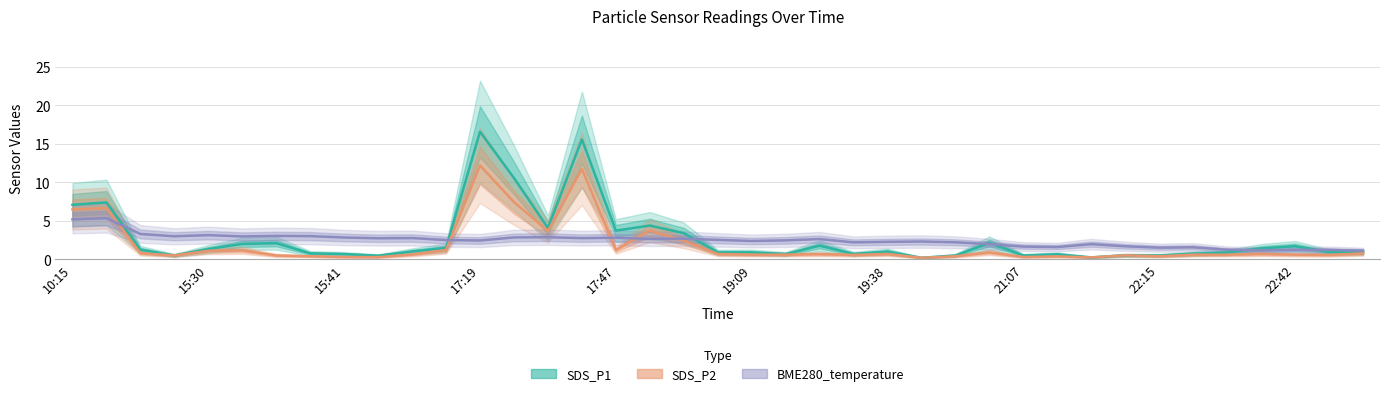

Reading right to left, list all the values displayed in this chart.

SDS_P1: 22:53=0.9	22:51=0.9	22:42=1.7	22:40=1.4	22:36=0.9	22:26=0.7	22:15=0.5	21:59=0.5	21:27=0.2	21:10=0.7	21:07=0.5	21:02=2.1	20:27=0.5	19:48=0.2	19:38=1.0	19:23=0.7	19:20=1.8	19:14=0.7	19:09=0.9	19:06=0.9	17:58=3.4	17:55=4.4	17:47=3.7	17:40=15.6	17:37=4.1	17:22=10.6	17:19=16.6	17:16=1.5	15:54=1.0	15:49=0.5	15:41=0.7	15:38=0.8	15:36=2.1	15:33=2.0	15:30=1.3	15:28=0.5	15:15=1.2	10:18=7.4	10:15=7.1
SDS_P2: 22:53=0.8	22:51=0.6	22:42=0.6	22:40=0.7	22:36=0.6	22:26=0.6	22:15=0.4	21:59=0.5	21:27=0.2	21:10=0.4	21:07=0.3	21:02=0.9	20:27=0.4	19:48=0.2	19:38=0.7	19:23=0.6	19:20=0.7	19:14=0.6	19:09=0.6	19:06=0.7	17:58=2.4	17:55=3.8	17:47=1.2	17:40=11.7	17:37=3.7	17:22=7.4	17:19=12.2	17:16=1.2	15:54=0.6	15:49=0.3	15:41=0.3	15:38=0.4	15:36=0.5	15:33=1.2	15:30=1.1	15:28=0.5	15:15=0.8	10:18=6.7	10:15=6.5
BME280_temperature: 22:53=1.1	22:51=1.2	22:42=1.2	22:40=1.2	22:36=1.2	22:26=1.6	22:15=1.5	21:59=1.7	21:27=2.0	21:10=1.6	21:07=1.6	21:02=2.0	20:27=2.2	19:48=2.3	19:38=2.3	19:23=2.2	19:20=2.6	19:14=2.5	19:09=2.4	19:06=2.5	17:58=2.7	17:55=2.7	17:47=2.8	17:40=2.8	17:37=2.9	17:22=2.8	17:19=2.4	17:16=2.5	15:54=2.8	15:49=2.7	15:41=2.8	15:38=3.0	15:36=3.0	15:33=3.0	15:30=3.1	15:28=3.0	15:15=3.3	10:18=5.3	10:15=5.2